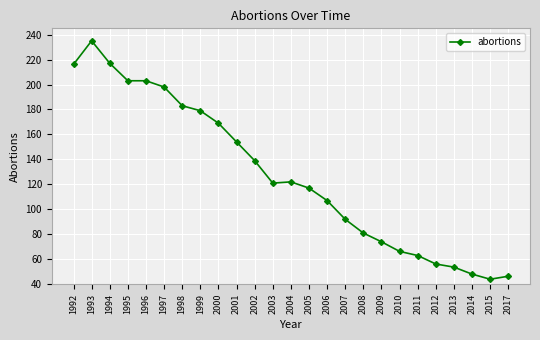

Is it true that the value at 2005 is 198.6?

False